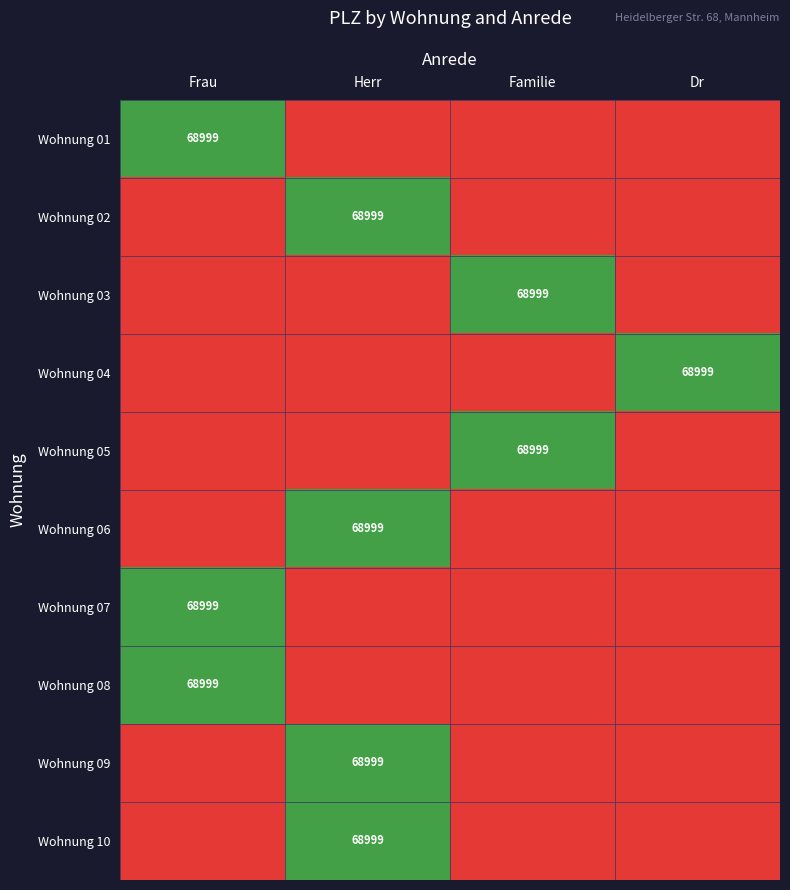

Is it true that Wohnung 04 equals 68999 at Dr?

True